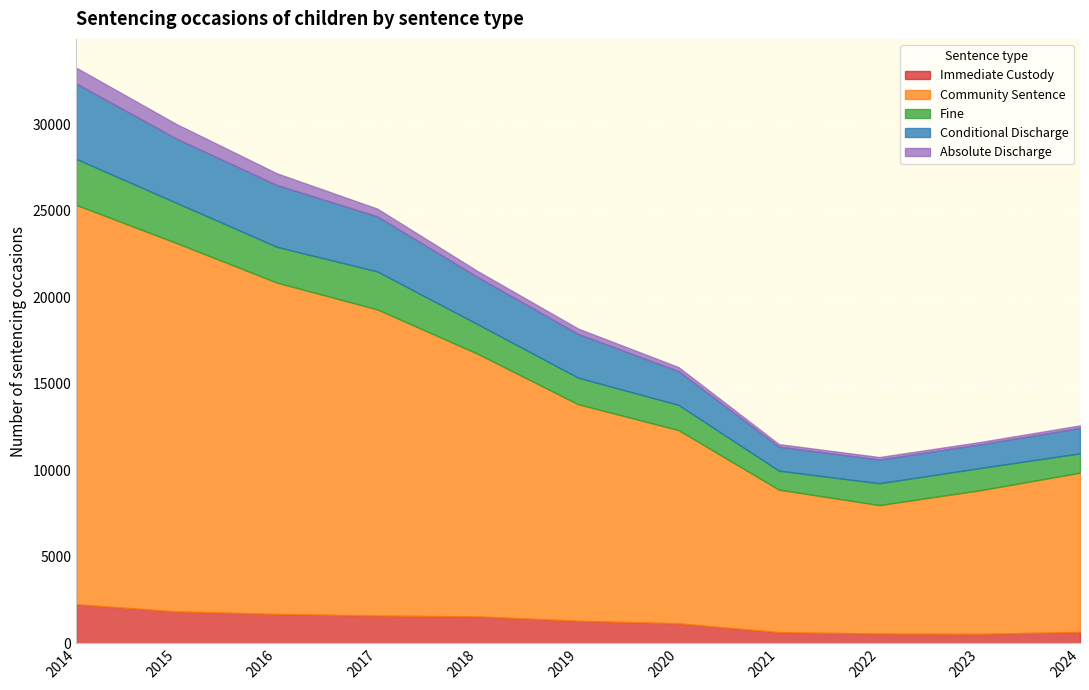

How many interior local valleys does the Community Sentence series have?

1